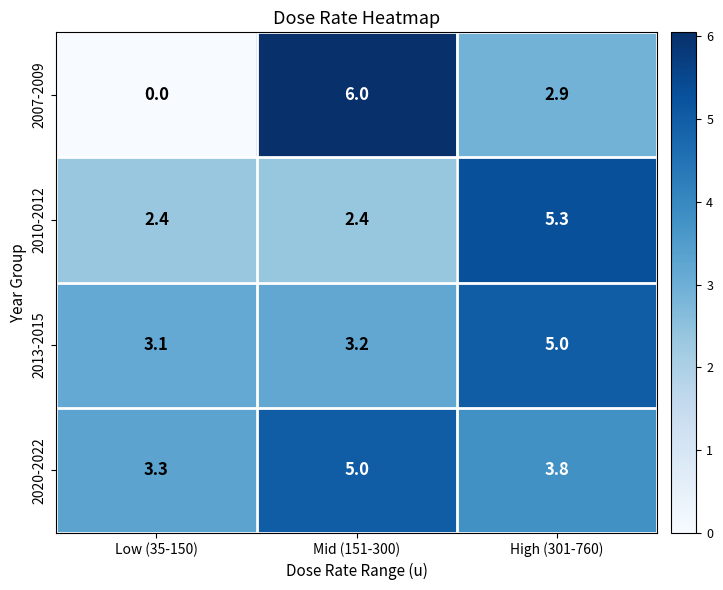

Rank the series at Mid (151-300) from highest to lowest value.

2007-2009, 2020-2022, 2013-2015, 2010-2012